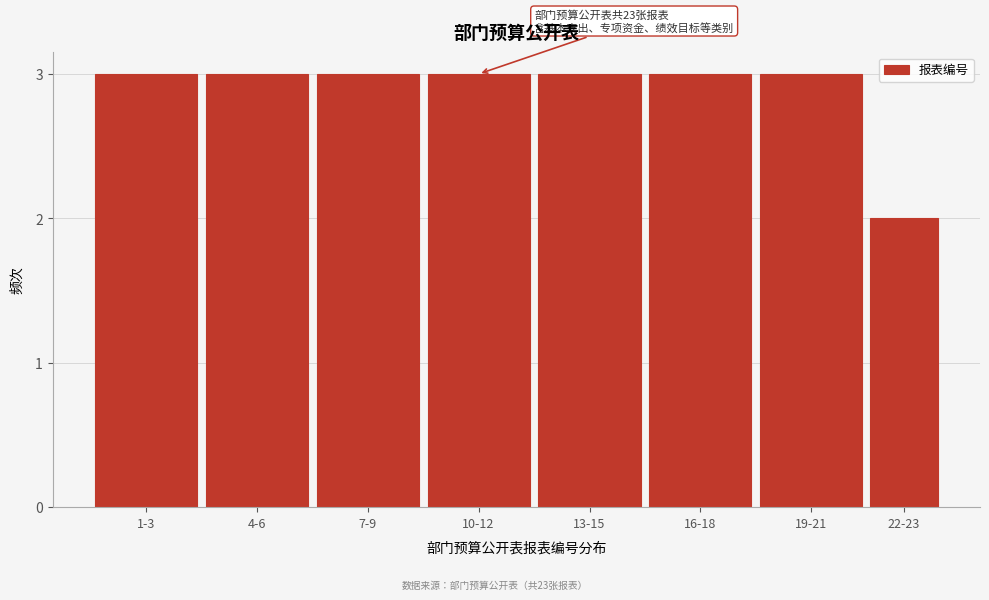

Reading right to left, what are all the values shown in this chart?

22-23=2	19-21=3	16-18=3	13-15=3	10-12=3	7-9=3	4-6=3	1-3=3